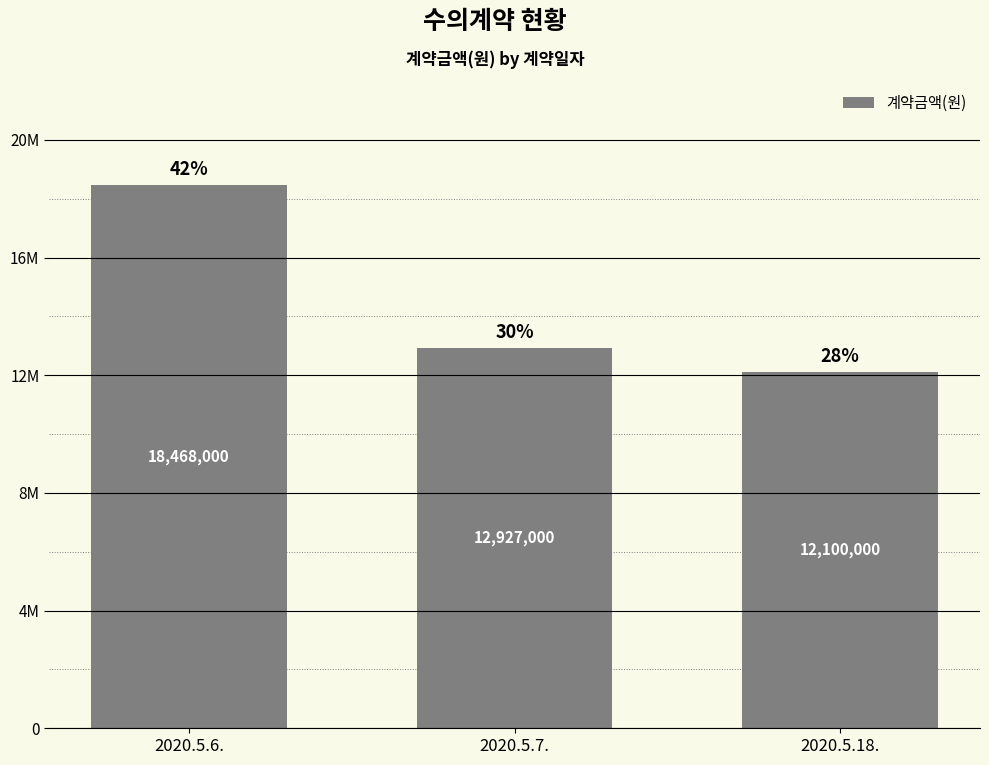

Reading left to right, what are all the values shown in this chart?

2020.5.6.=18468000	2020.5.7.=12927000	2020.5.18.=12100000